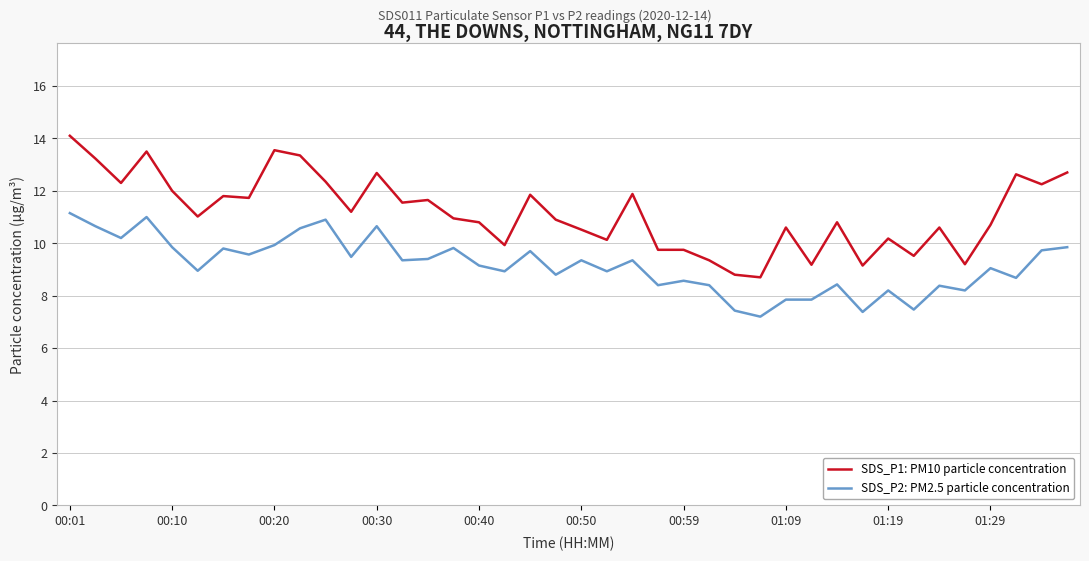

Which series has the largest range (max minus min)?

SDS_P1: PM10 particle concentration